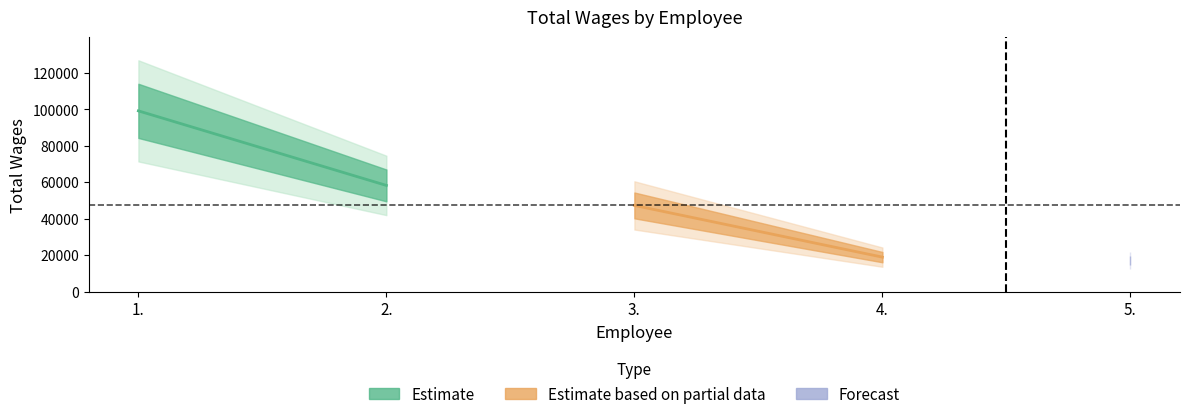

Between 2. and 4., which is larger?

2.